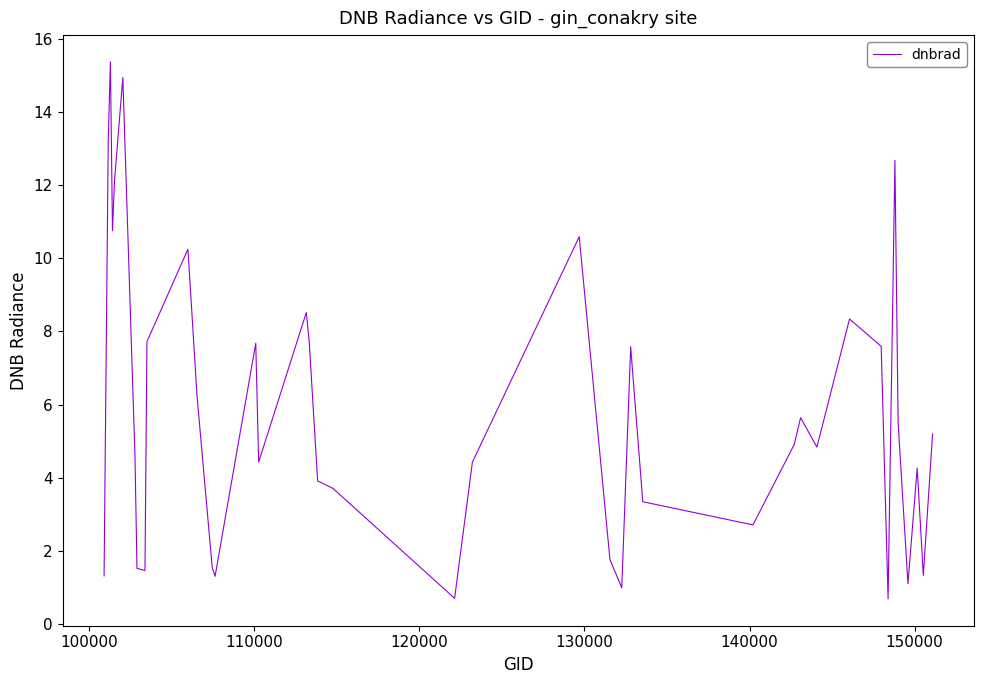

What is the difference between the maximum and minimum values?

14.7